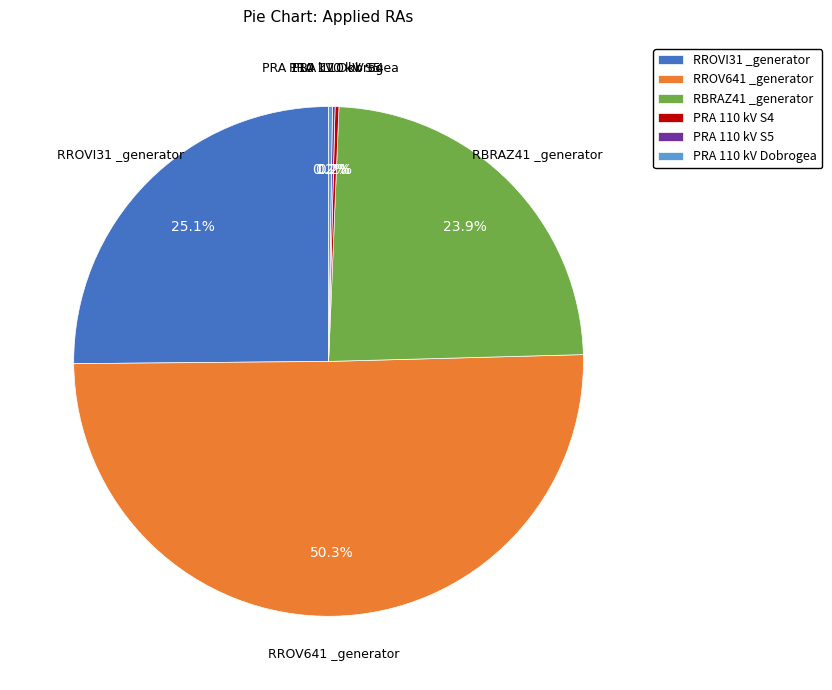

Which category has the biggest portion of the pie?

RROV641 _generator